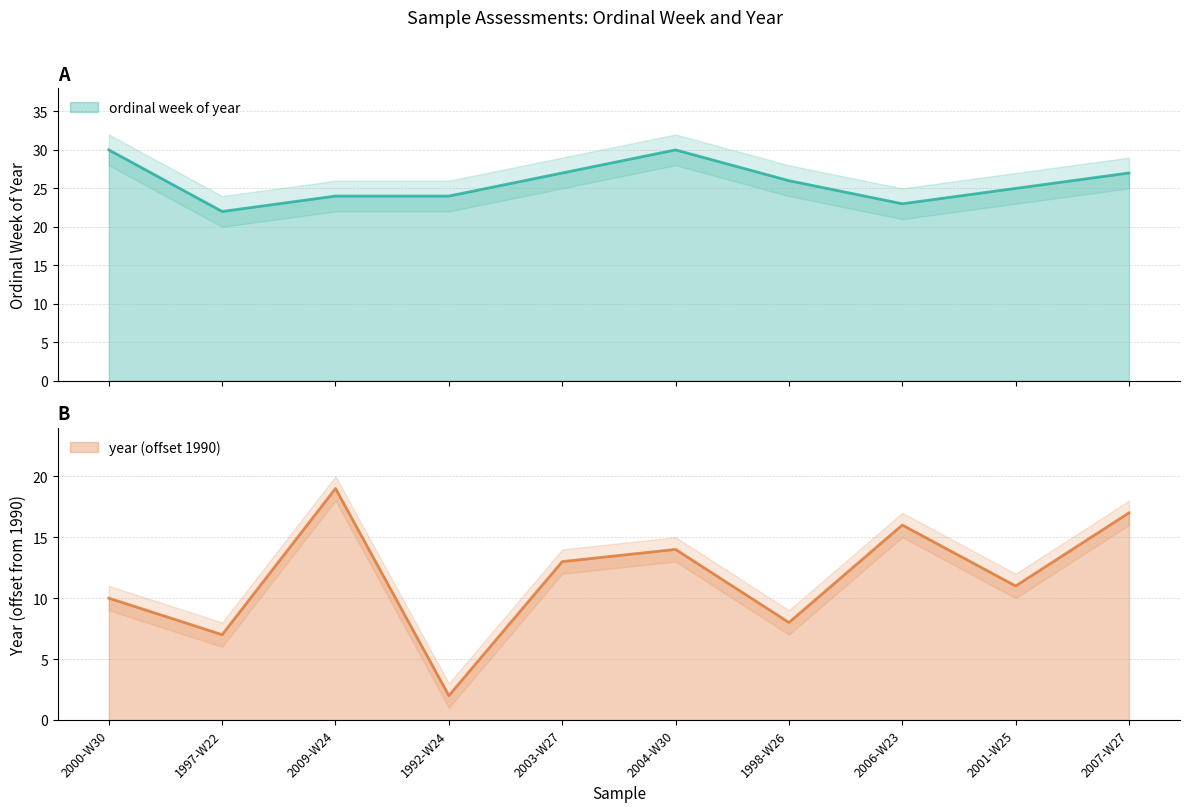

In year, how many points are lower than both neighbors (excluding endpoints)?

4